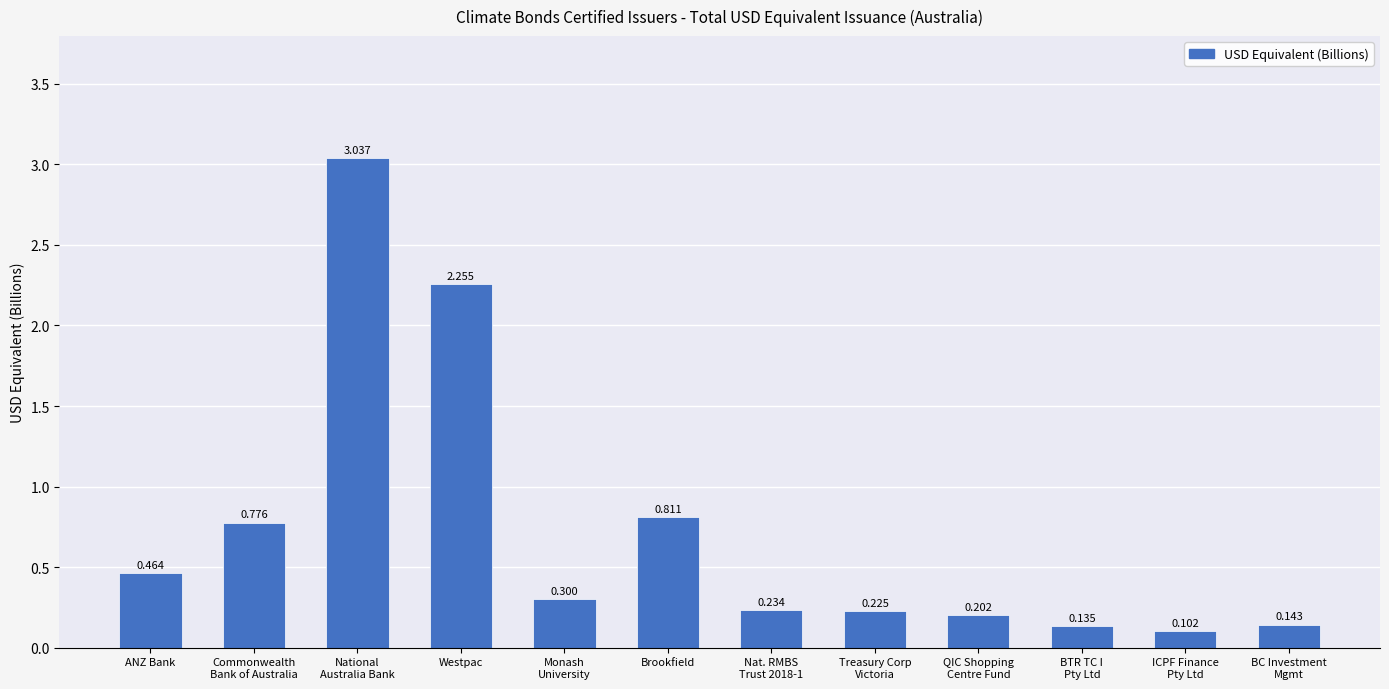

How many bars are there in total?

12